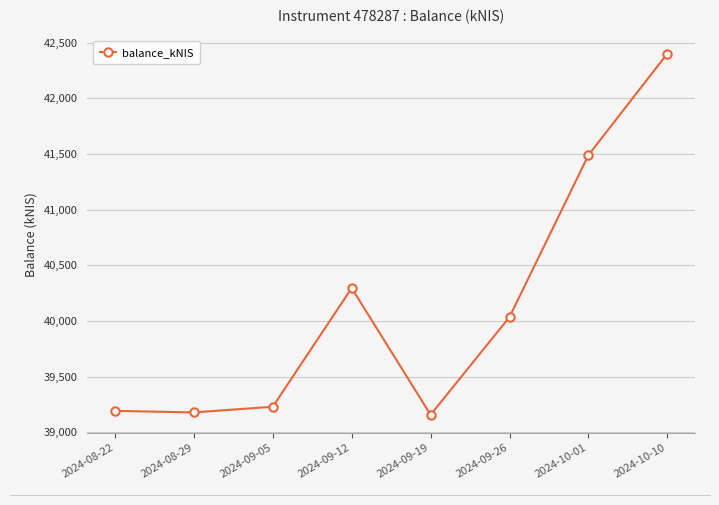

What is the minimum value shown in the chart?

39157.0